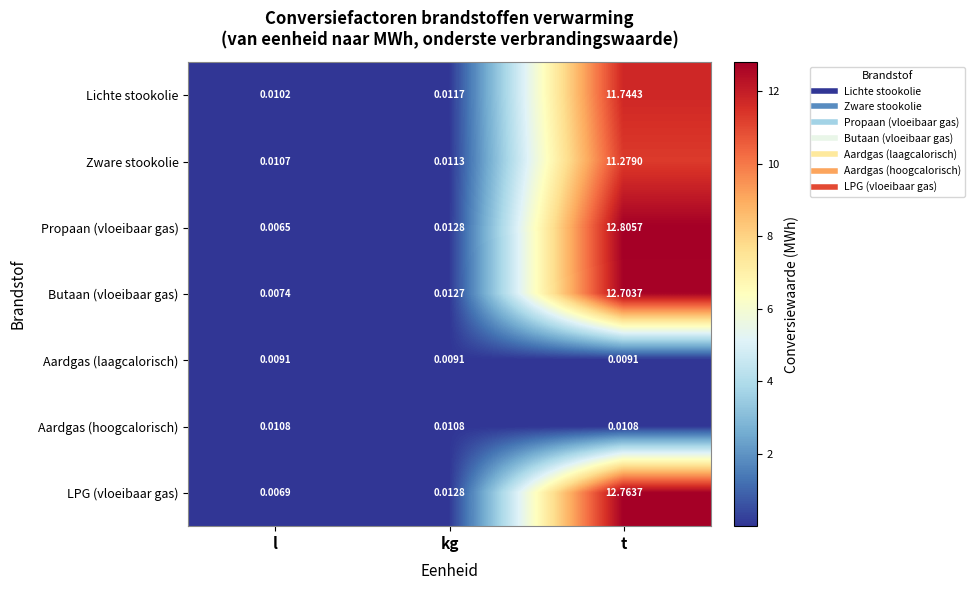

Which series changed the most between l and t?

Propaan (vloeibaar gas)